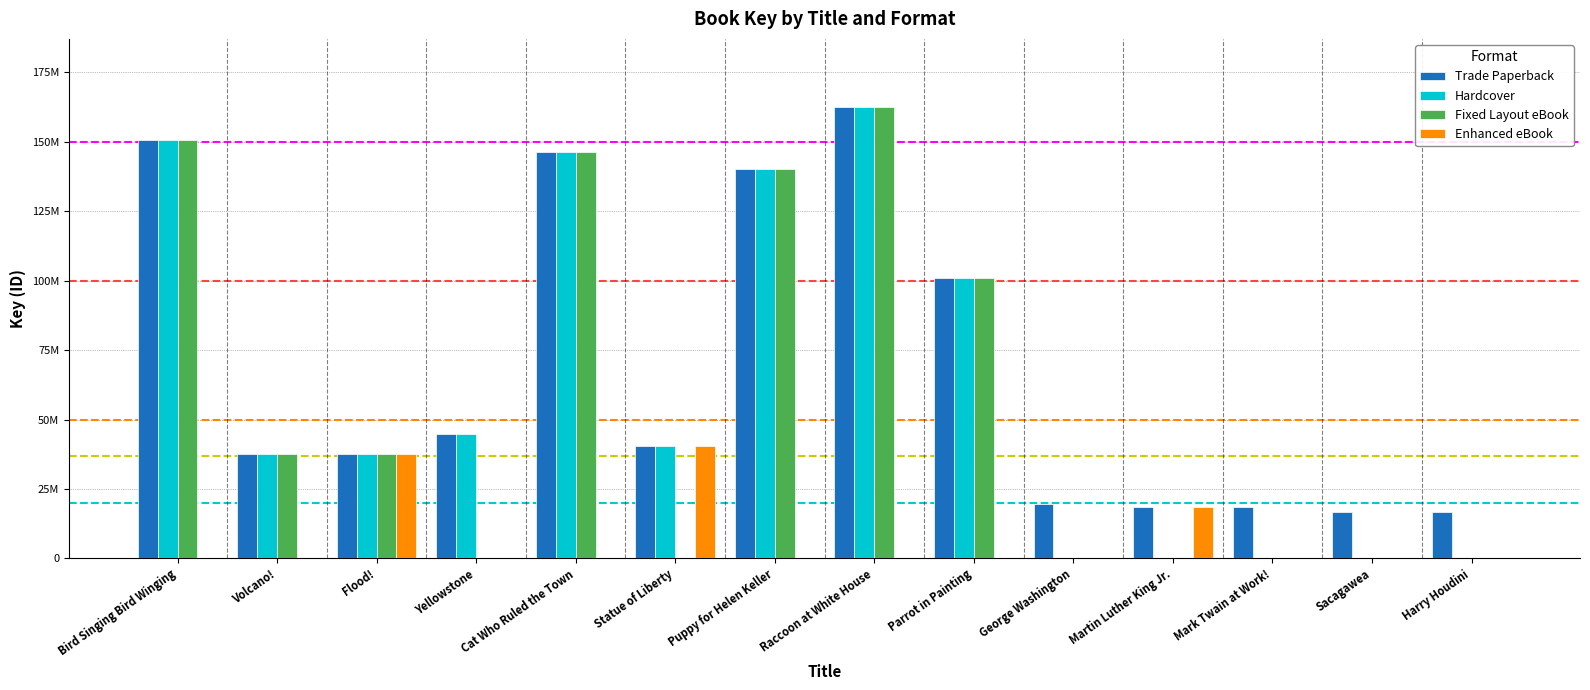

At how many categories does at least one series exceed 40483624?

6